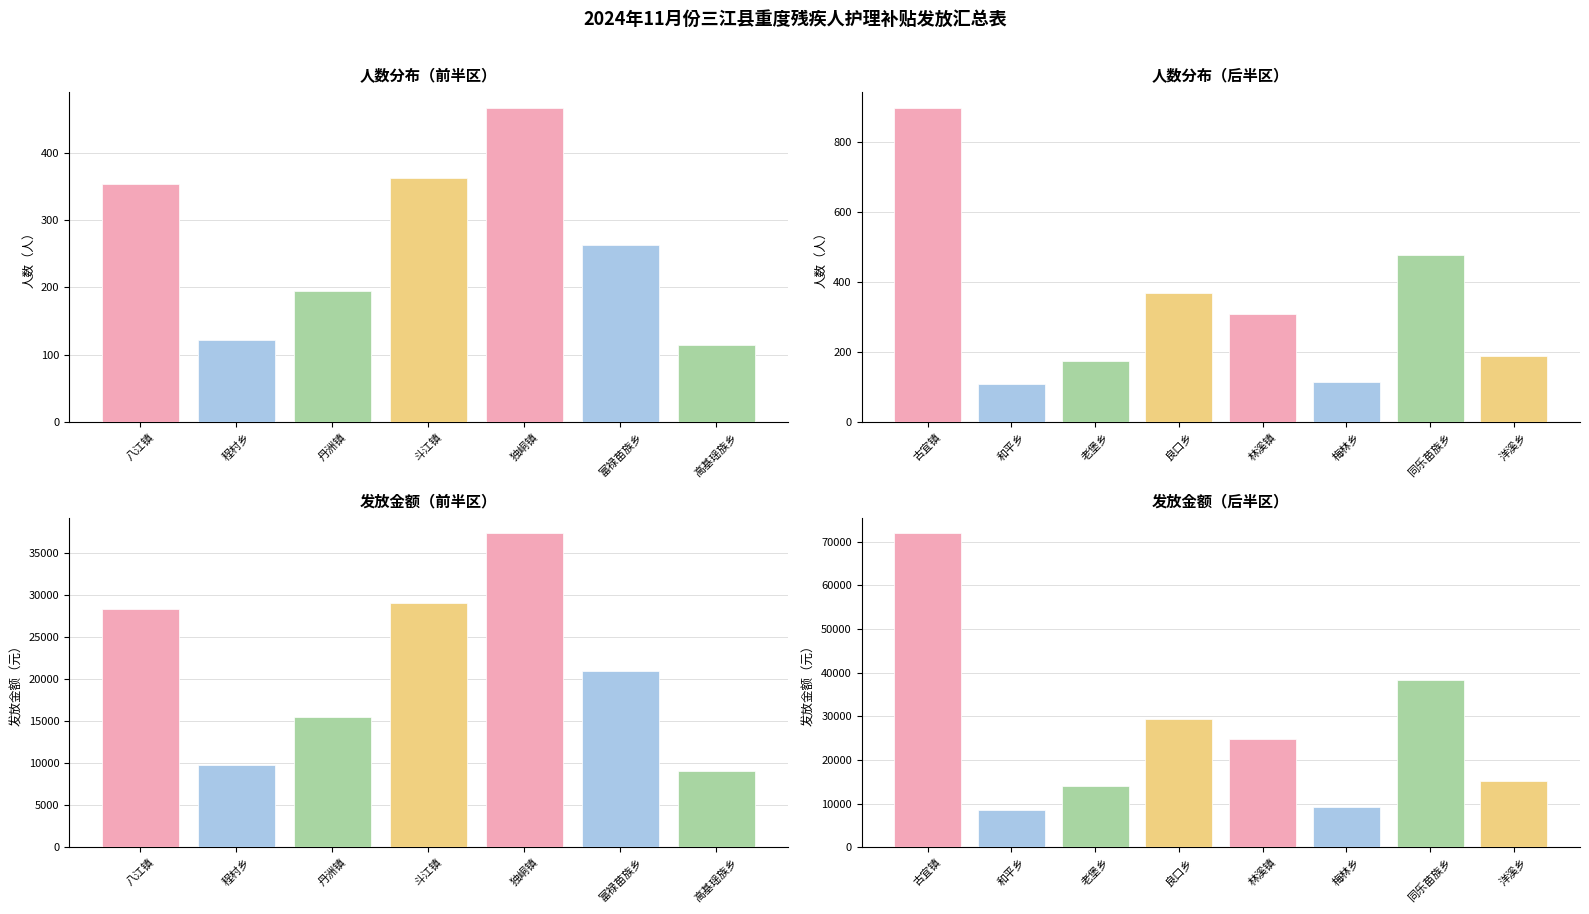

Count the number of values greater than 263.

3